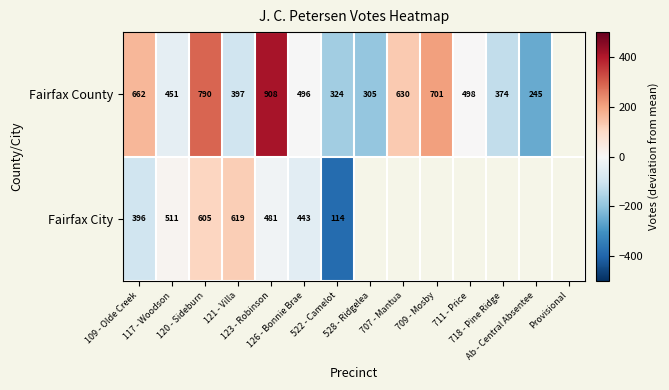

Rank the series by their maximum value, from lowest to highest.

Fairfax City, Fairfax County